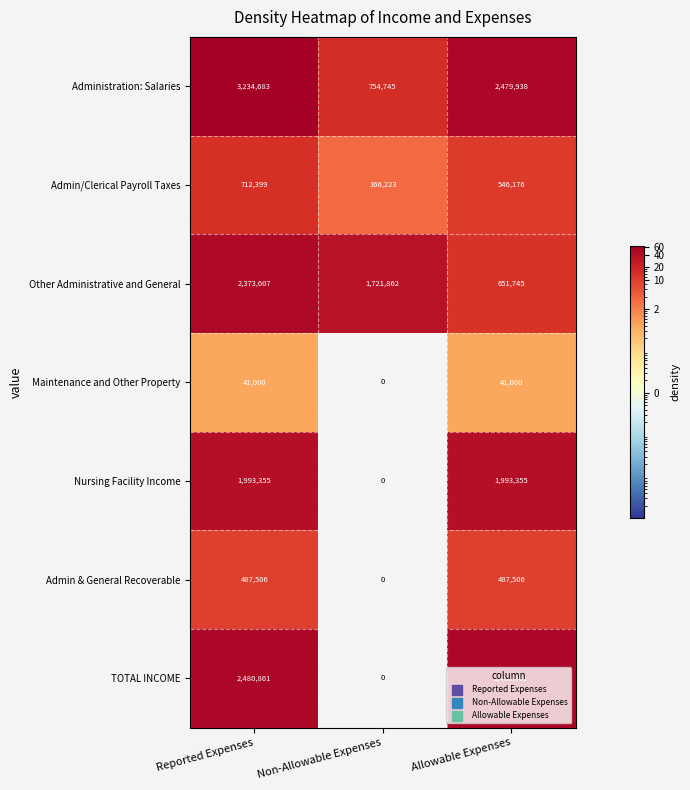

How many Nursing Facility Income values are between 0 and 1993355?

3